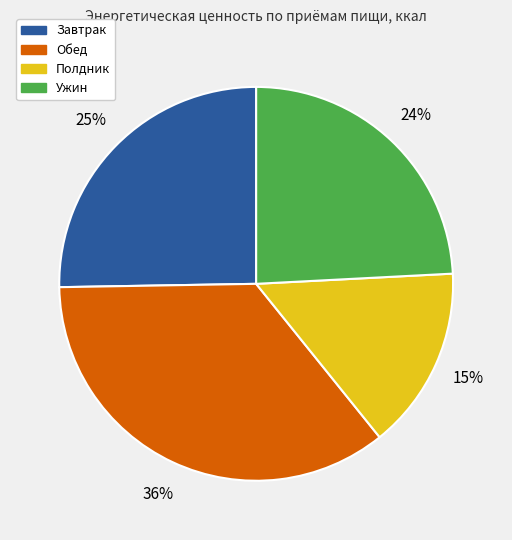

True or false: Полдник accounts for 26% of the total.

False